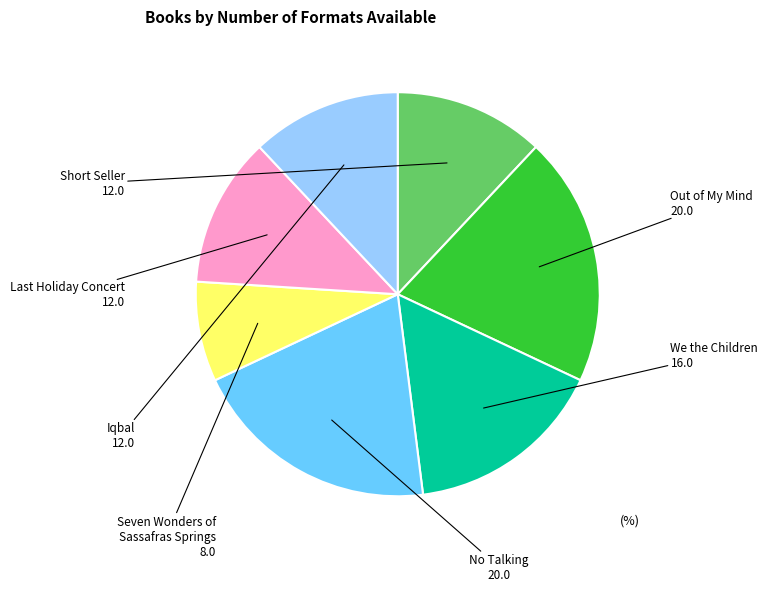

Is the sum of Out of My Mind and No Talking greater than half?

No